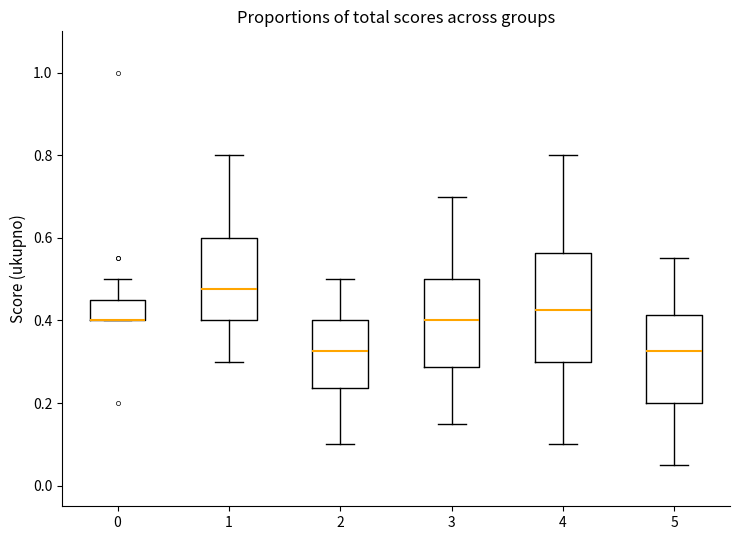

Reading left to right, read every box against the y-axis: the position of its median line, the range the box covers, and the ends of its whiskers. The values are not printed on the chart, so give them approximately, as read against the axis.

0: median 0.40 (drawn on the box's lower edge), box 0.40 to 0.46, whiskers 0.40 to 0.50
1: median 0.48, box 0.40 to 0.60, whiskers 0.30 to 0.80
2: median 0.32, box 0.24 to 0.40, whiskers 0.10 to 0.50
3: median 0.40, box 0.28 to 0.50, whiskers 0.16 to 0.70
4: median 0.42, box 0.30 to 0.56, whiskers 0.10 to 0.80
5: median 0.32, box 0.20 to 0.42, whiskers 0.06 to 0.56